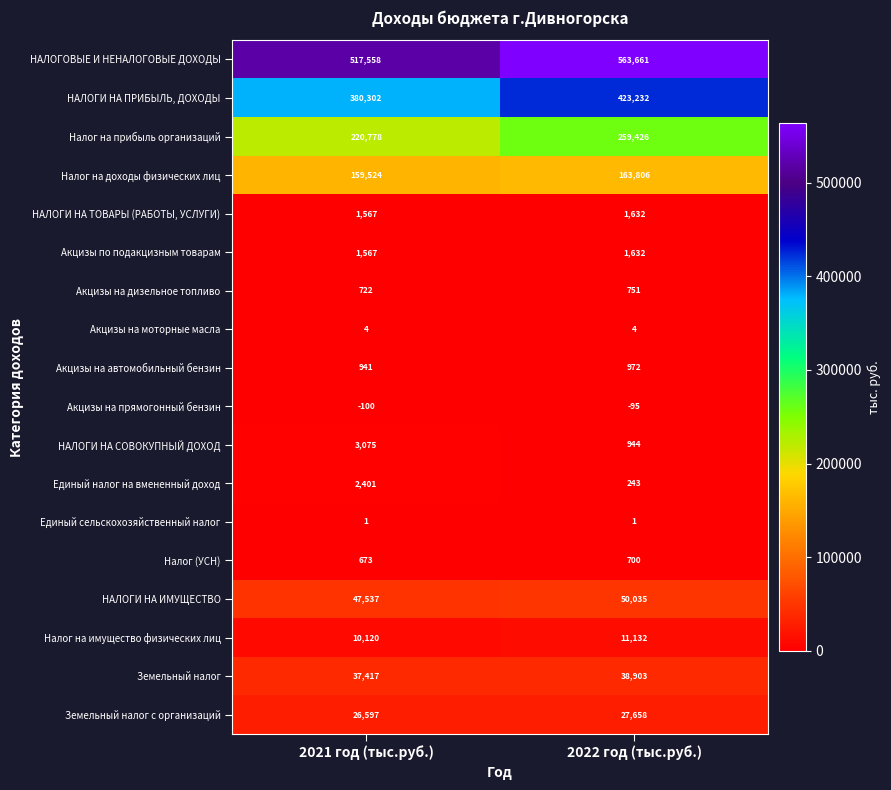

Where is НАЛОГИ НА СОВОКУПНЫЙ ДОХОД nearest to the value 2009?

2022 год (тыс.руб.)